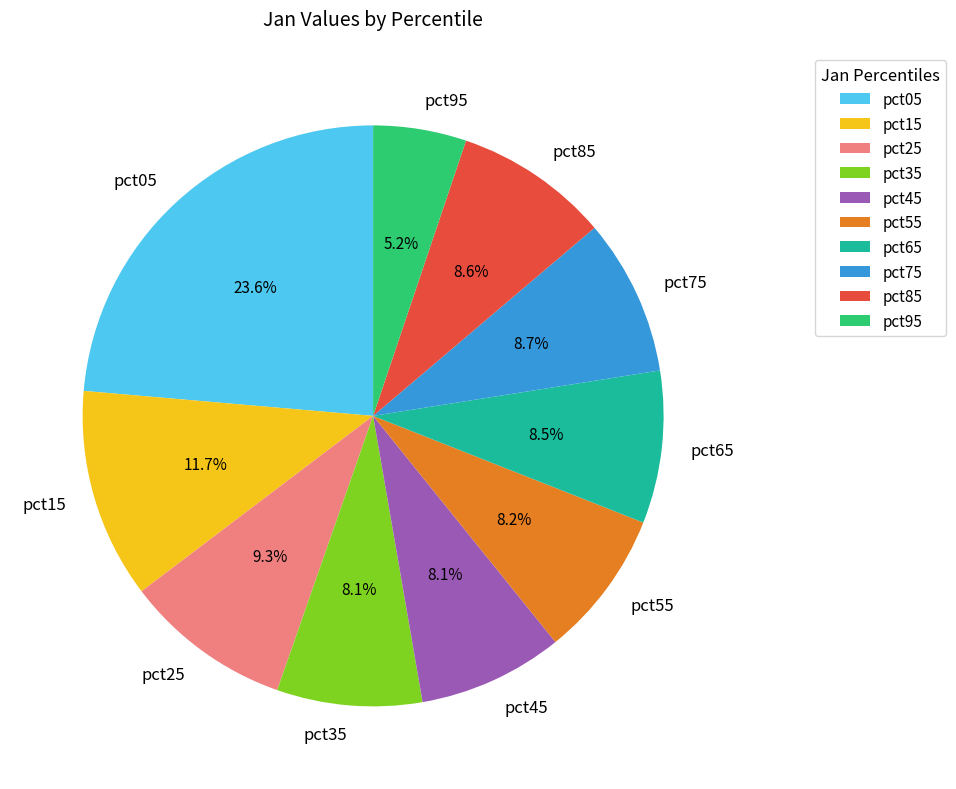

What percentage is the pct05 slice, to the nearest percent?

24%